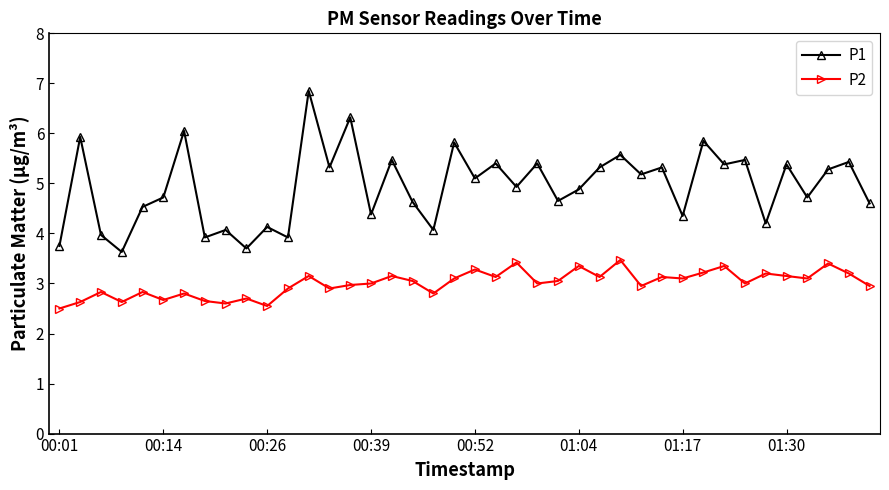

What is the minimum value shown in the chart?

2.5